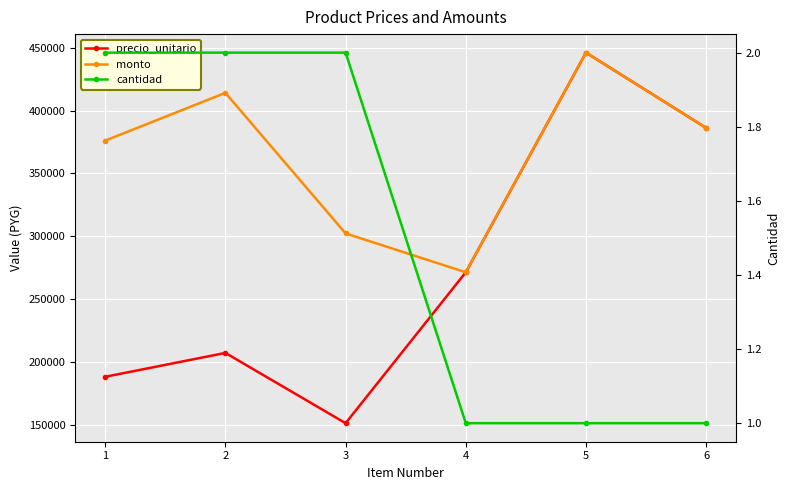

How many lines are shown in the chart?

3